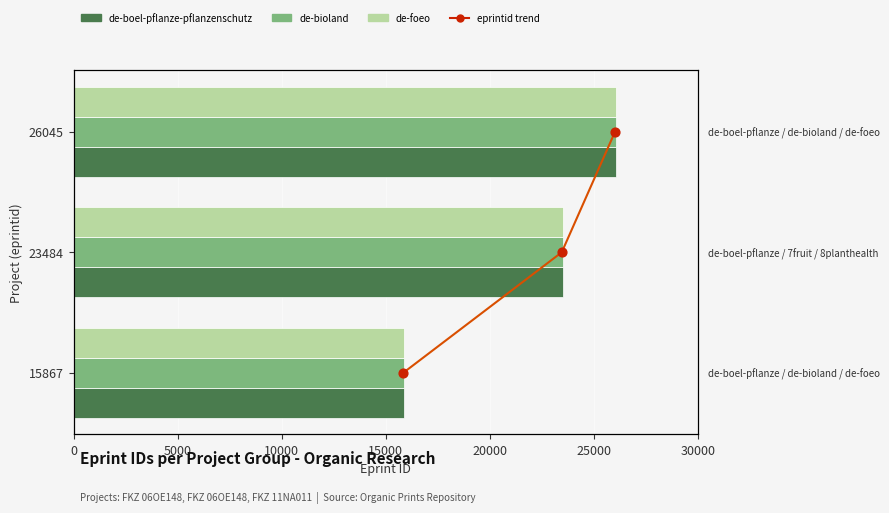

Which series has the largest Y range (max minus min)?

de-boel-pflanze-pflanzenschutz